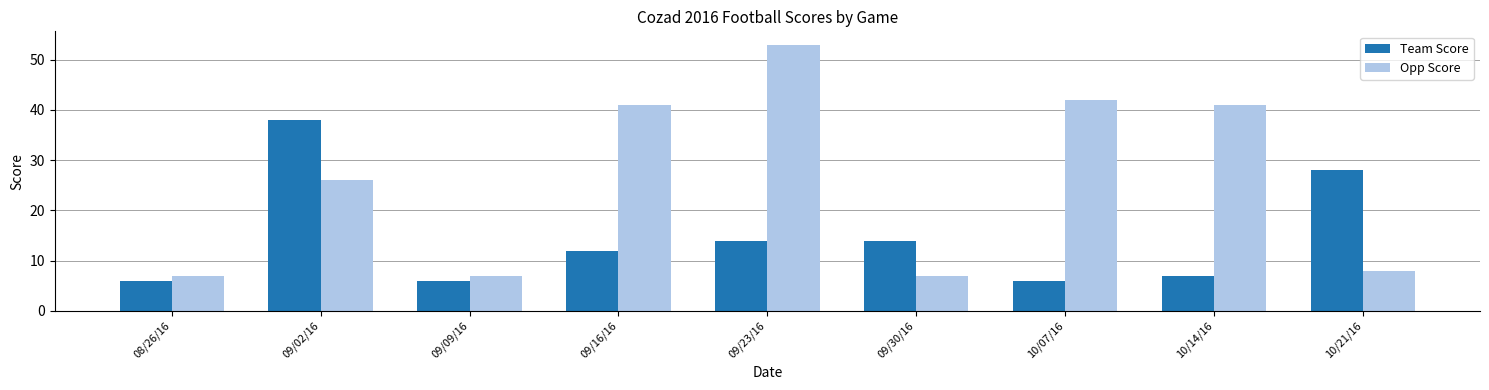

What is the label of the 6th bar from the right?

09/16/16